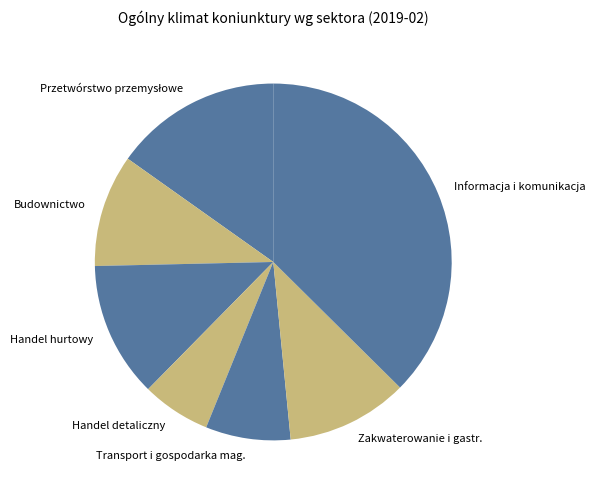

Does Handel hurtowy represent more than half of the total?

No